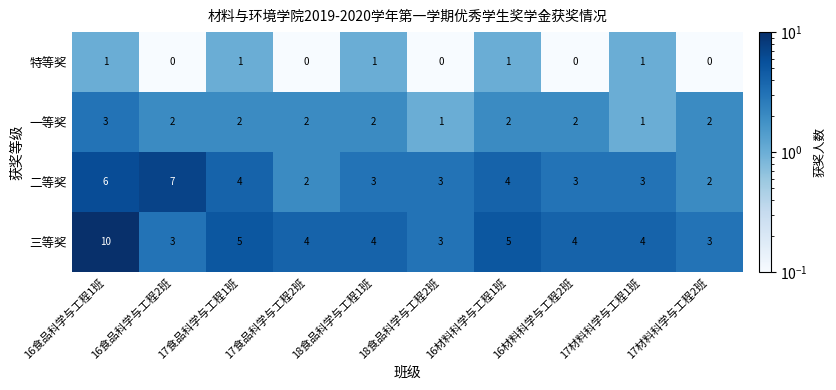

The value of 特等奖 at 16材料科学与工程1班 is 2. True or false?

False